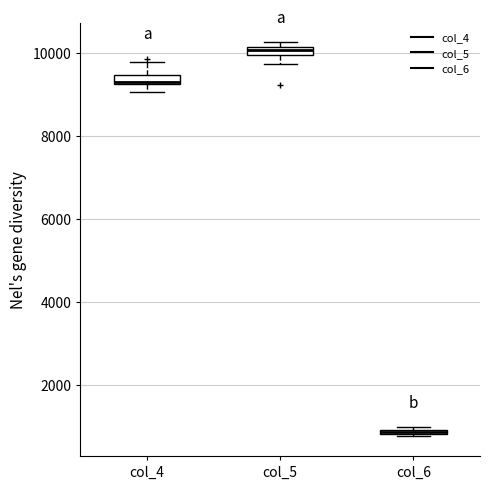

Where is the lower edge of the box for col_6 on the y-axis? The values are not printed on the chart, so give them approximately, as read against the axis.

800